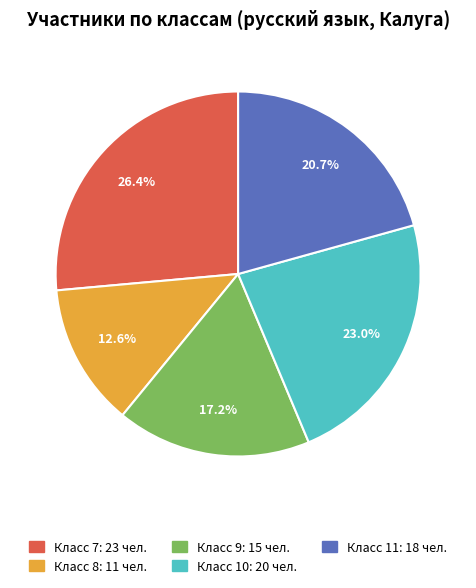

How much of the chart is everything except Класс 7: 23 чел.?

73.6%